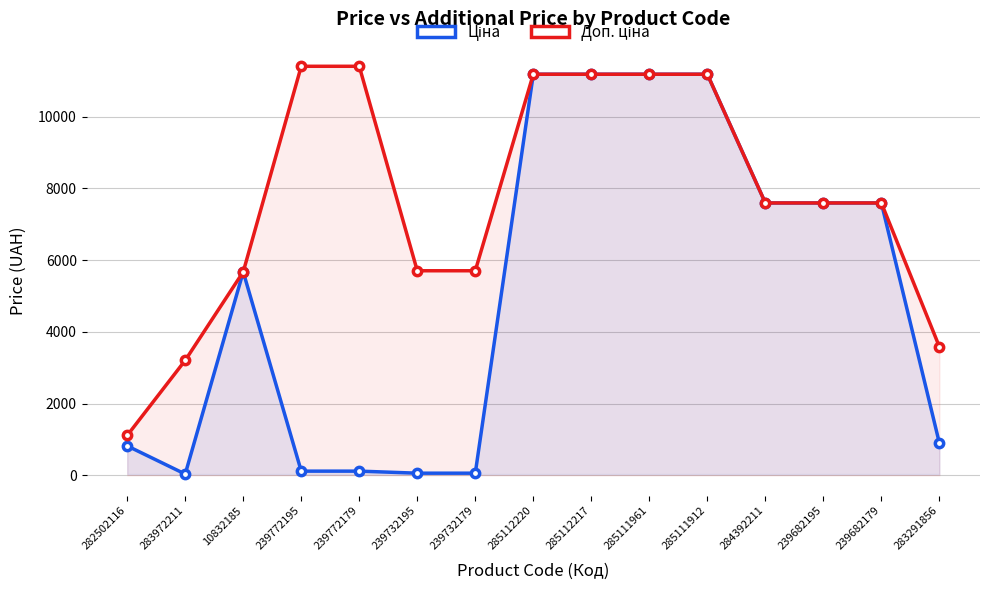

What is the difference between the maximum and second lowest values in the Ціна series?

11131.1